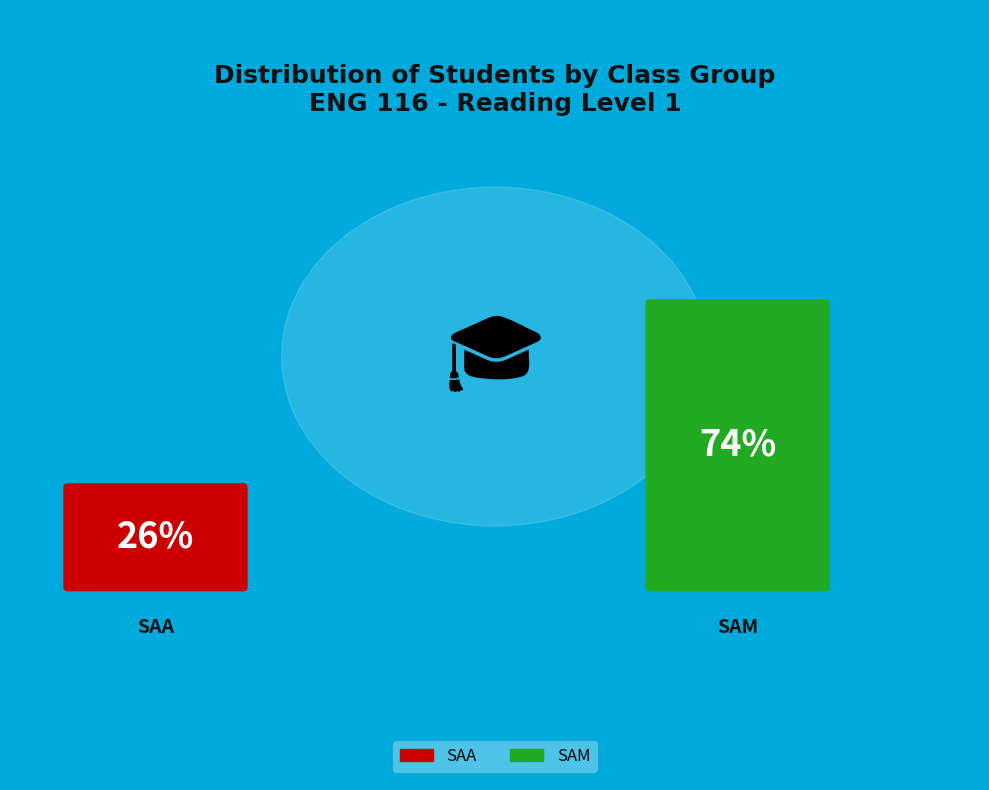

Does SAM account for over 50% of the chart?

Yes